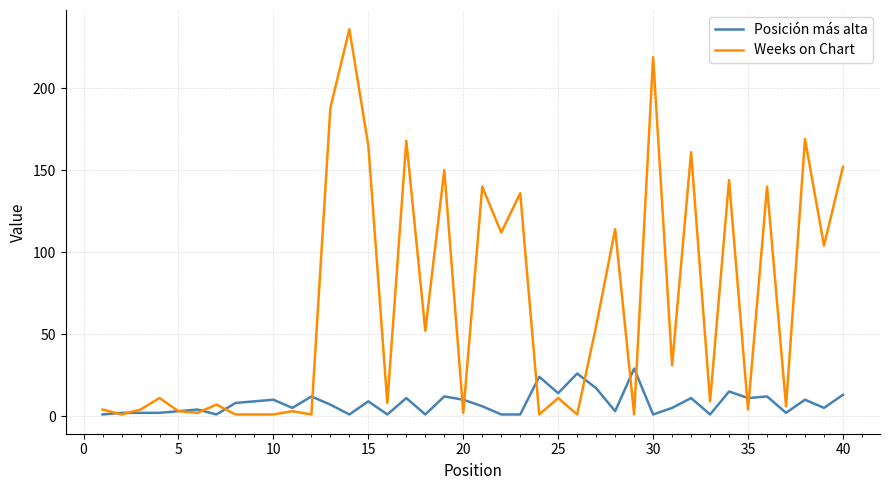

In Weeks on Chart, how many points are higher than both neighbors (excluding endpoints)?

15